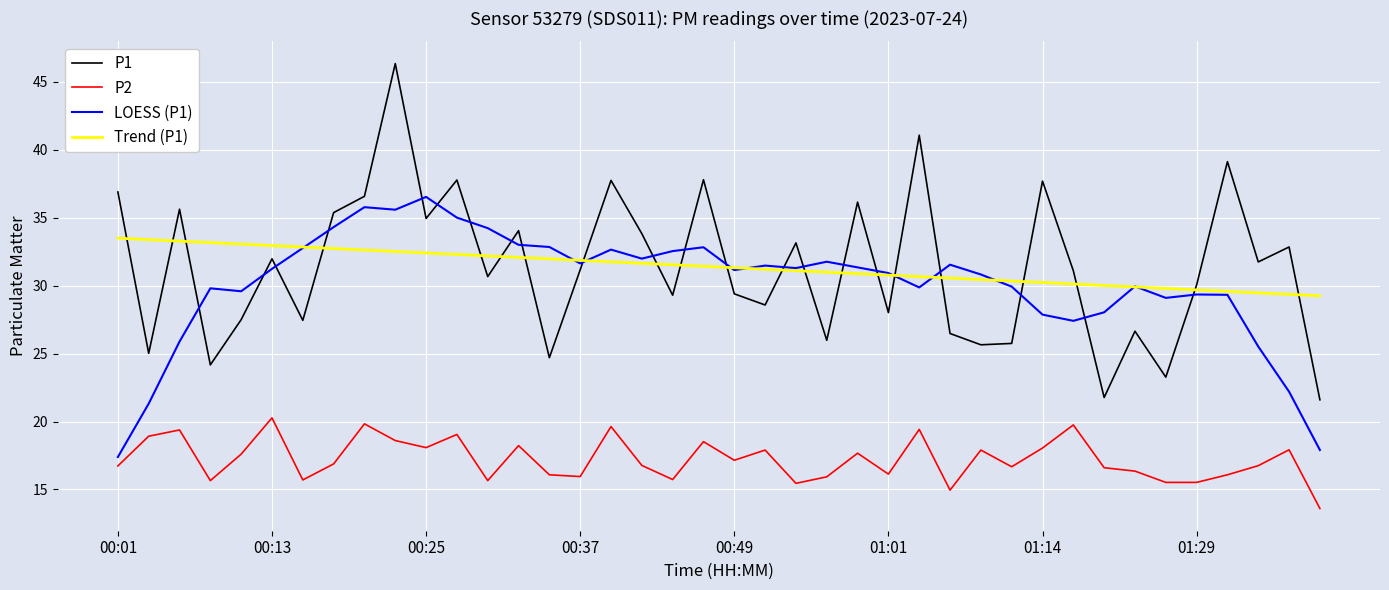

True or false: P2 and P1 intersect in this chart.

False